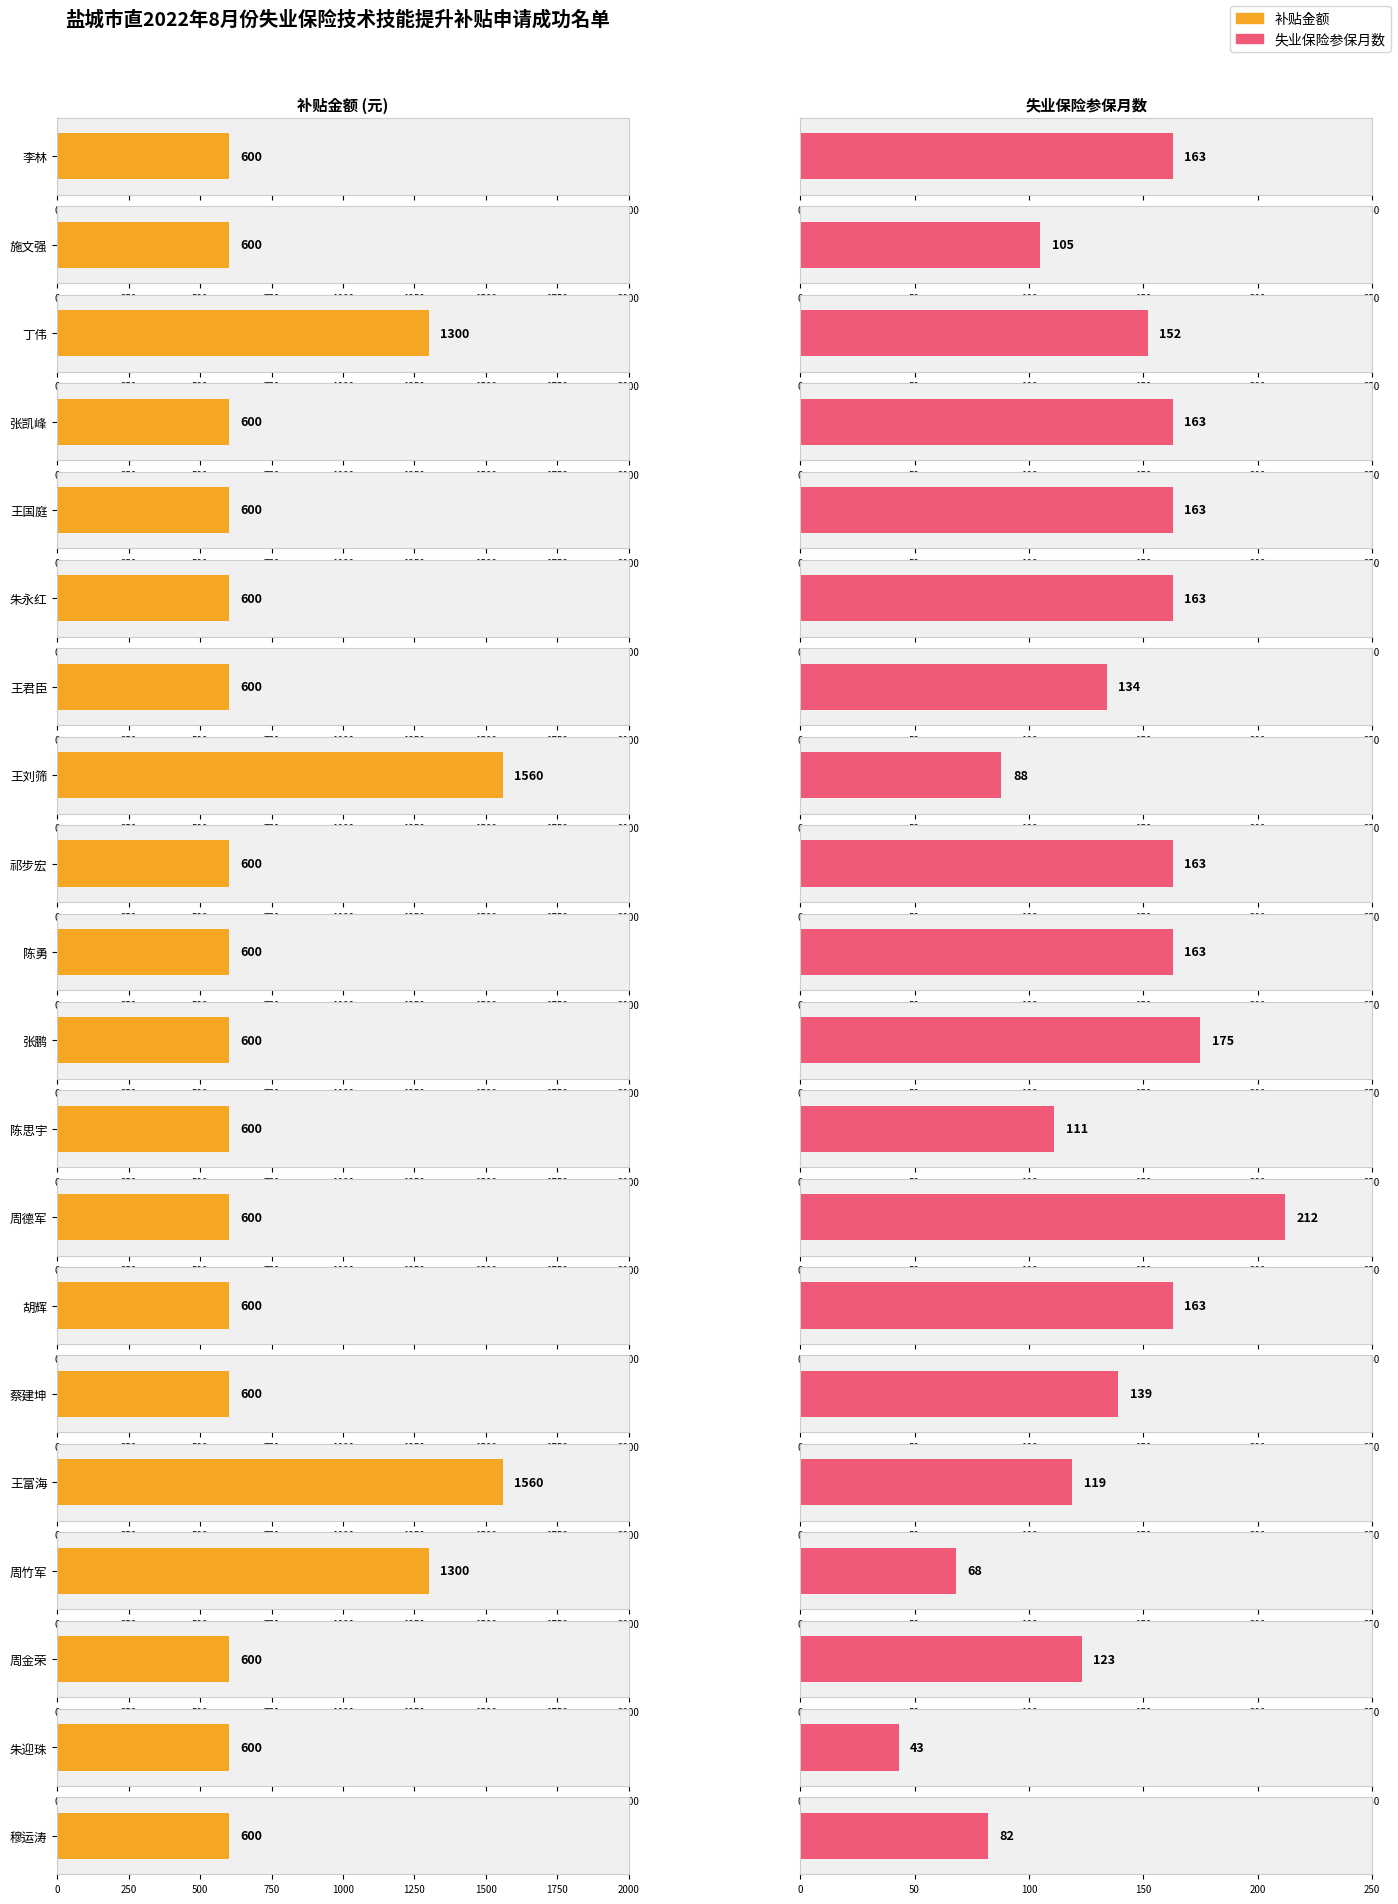

Rank the categories by 补贴金额 value from highest to lowest.

王刘筛, 王富海, 丁伟, 周竹军, 李林, 施文强, 张凯峰, 王国庭, 朱永红, 王君臣, 祁步宏, 陈勇, 张鹏, 陈思宇, 周德军, 胡辉, 蔡建坤, 周金荣, 朱迎珠, 穆运涛